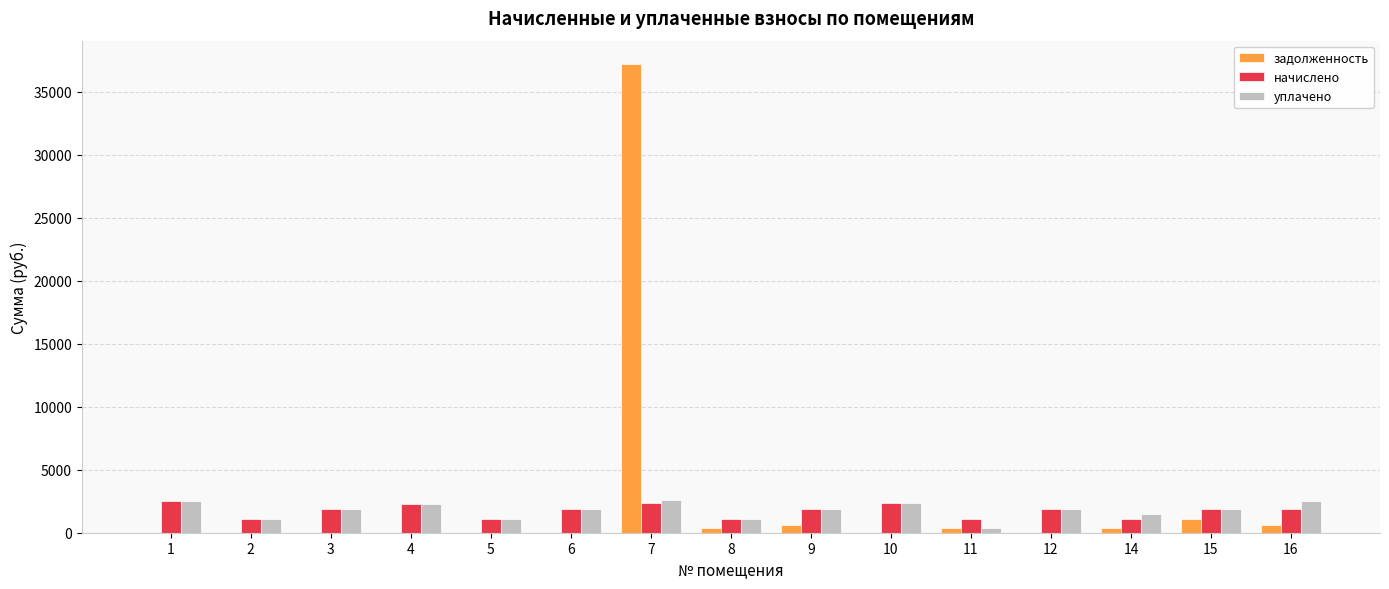

What is the sum of the задолженность values at 4 and 8?

363.8